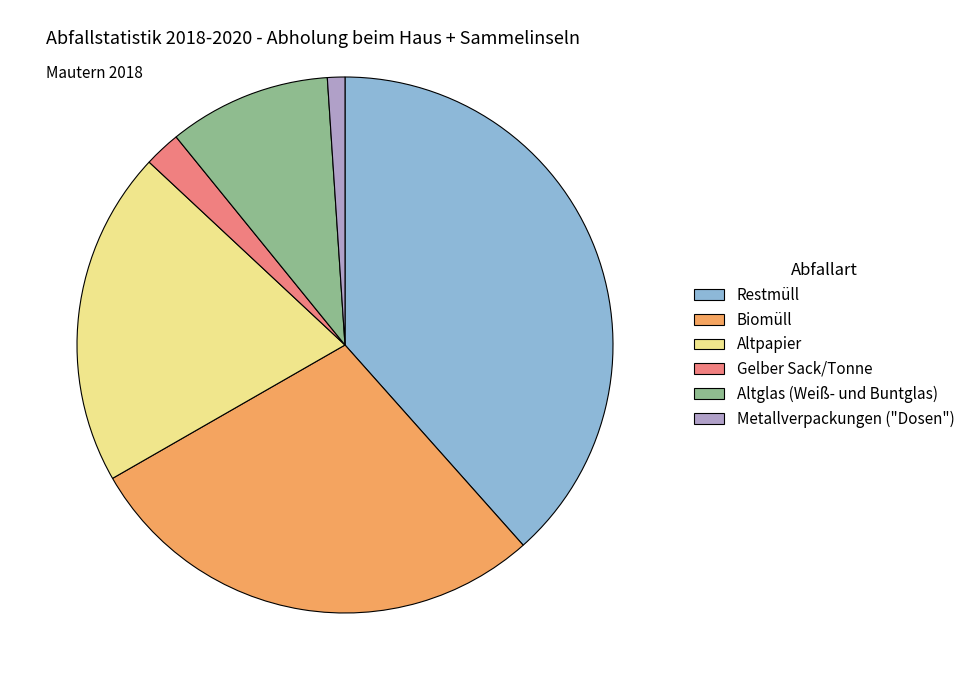

Is it true that Metallverpackungen ("Dosen") is 8% of the pie?

False